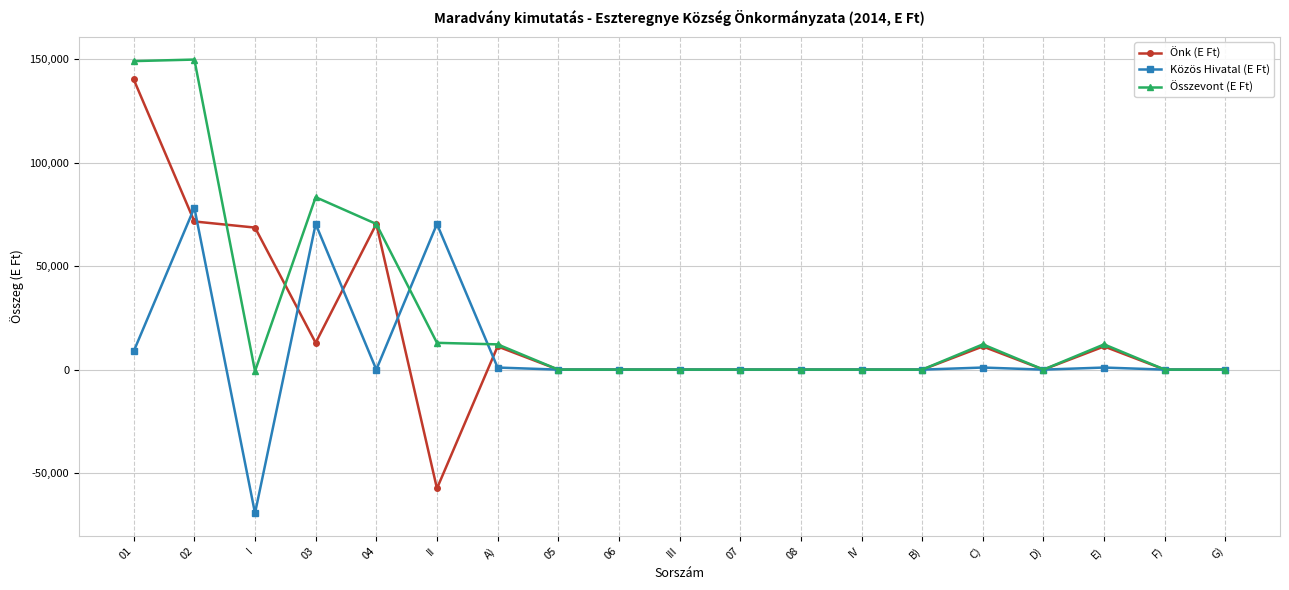

Does the chart have visible grid lines?

Yes